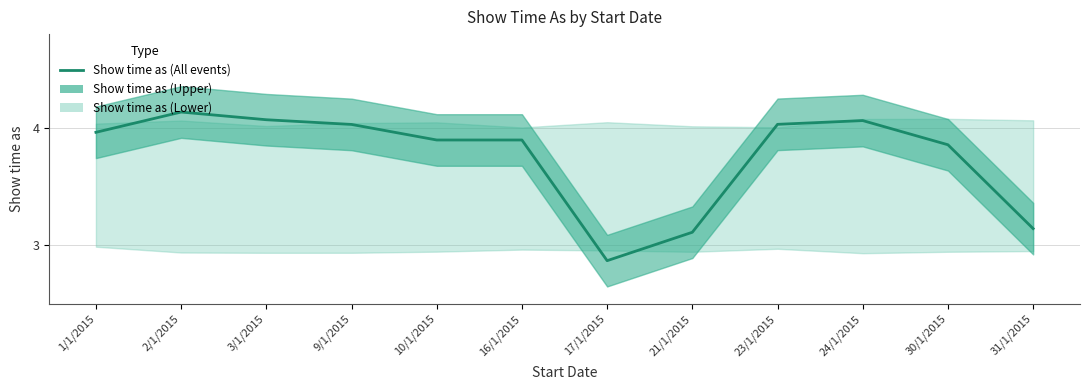

Reading left to right, transcribe all the data shown in this chart.

4.0	4.1	4.1	4.0	3.9	3.9	2.9	3.1	4.0	4.1	3.9	3.1